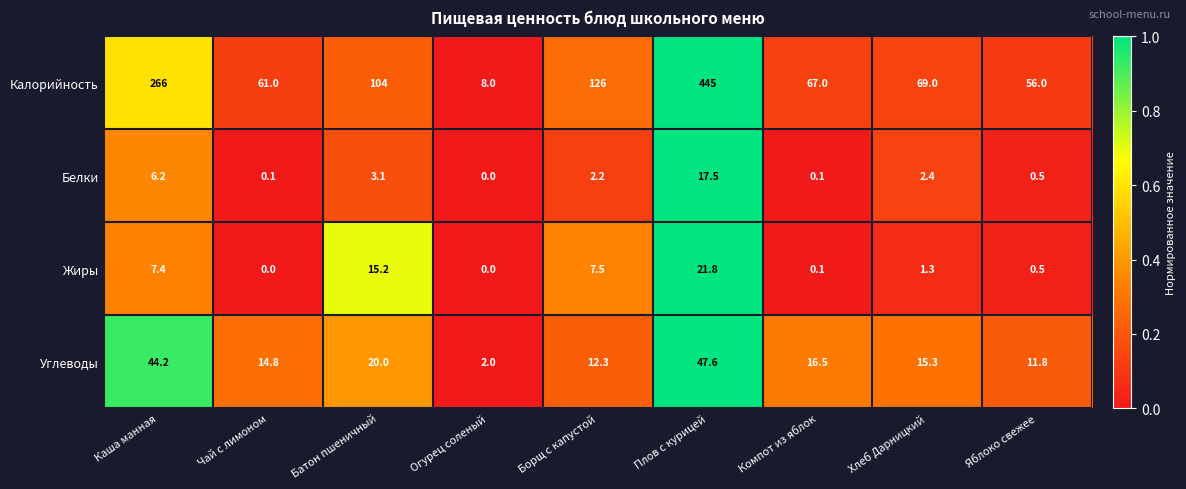

How many categories are shown in the chart?

9